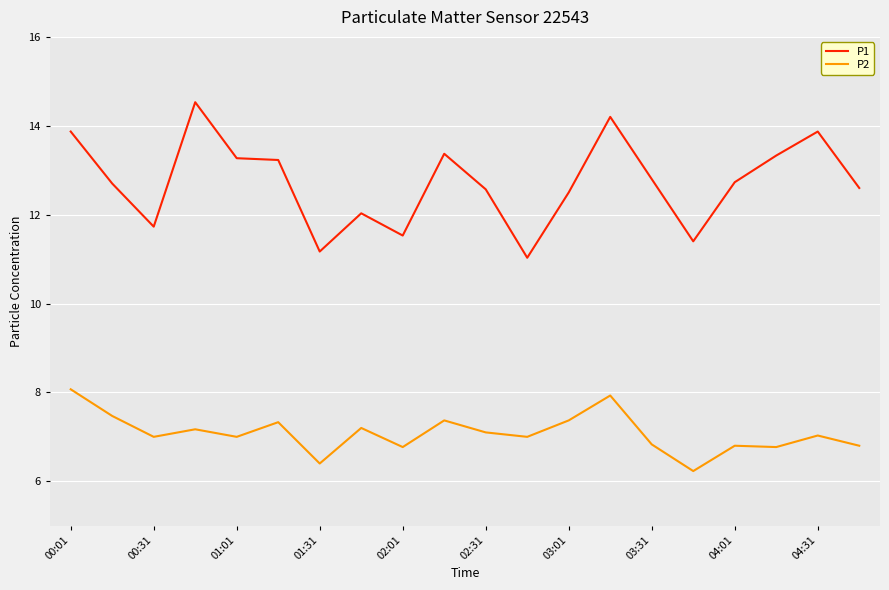

How many lines are shown in the chart?

2